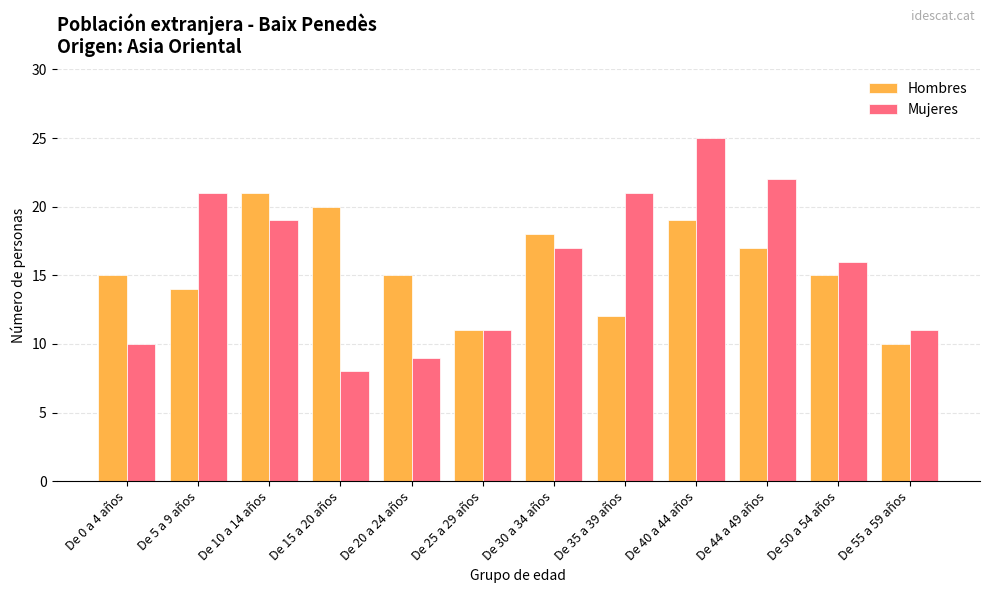

What is the sum of the Hombres values at De 30 a 34 años and De 35 a 39 años?

30